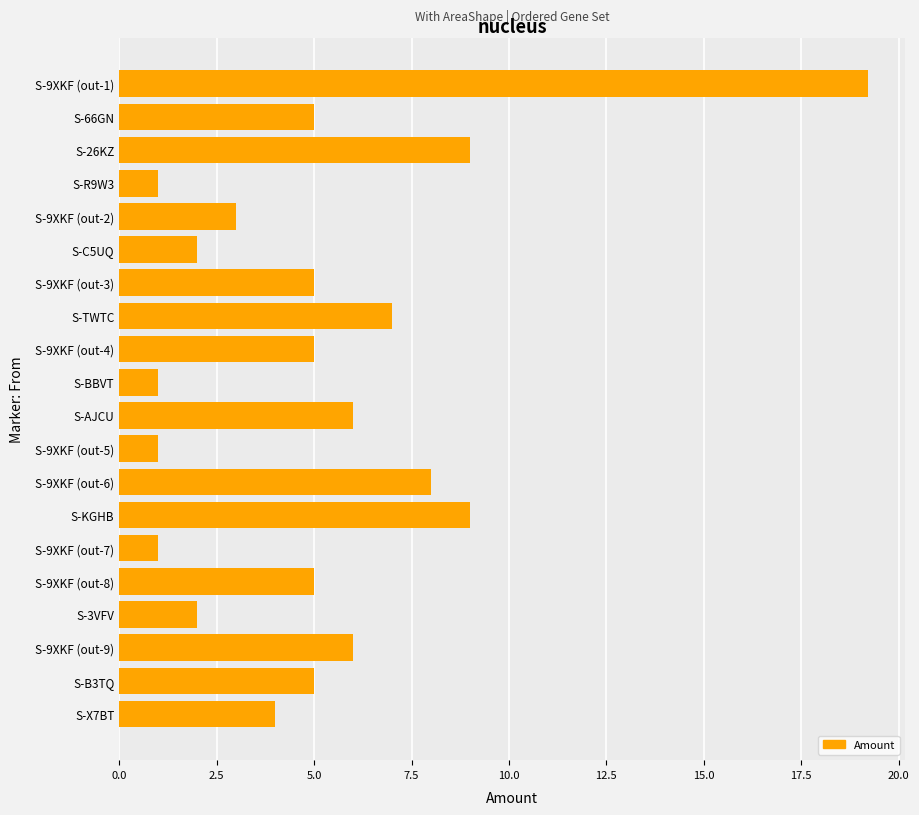

Are the bars grouped side by side (vs. stacked)?

No